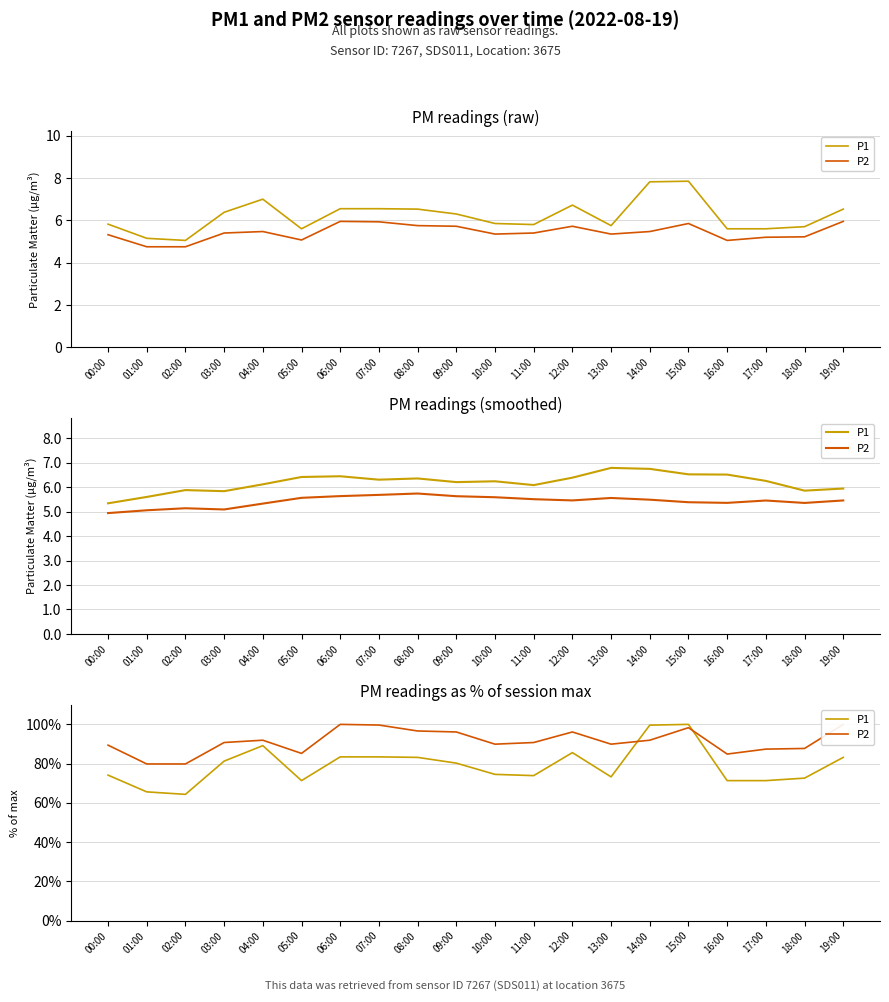

Reading left to right, transcribe all the data shown in this chart.

P1: 00:00=74.1	01:00=65.6	02:00=64.3	03:00=81.3	04:00=89.2	05:00=71.3	06:00=83.4	07:00=83.4	08:00=83.2	09:00=80.3	10:00=74.5	11:00=73.9	12:00=85.6	13:00=73.2	14:00=99.6	15:00=100.0	16:00=71.3	17:00=71.3	18:00=72.6	19:00=83.2
P2: 00:00=89.4	01:00=79.8	02:00=79.8	03:00=90.8	04:00=91.9	05:00=85.2	06:00=100.0	07:00=99.7	08:00=96.6	09:00=96.1	10:00=89.9	11:00=90.8	12:00=96.1	13:00=89.9	14:00=91.9	15:00=98.3	16:00=84.9	17:00=87.4	18:00=87.7	19:00=100.0